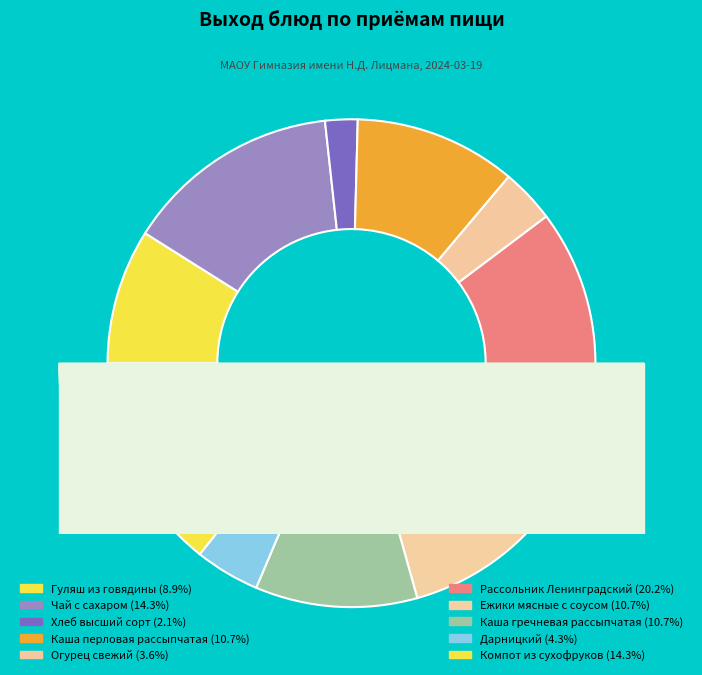

To the nearest percent, what percentage of the pie is Огурец свежий?

4%